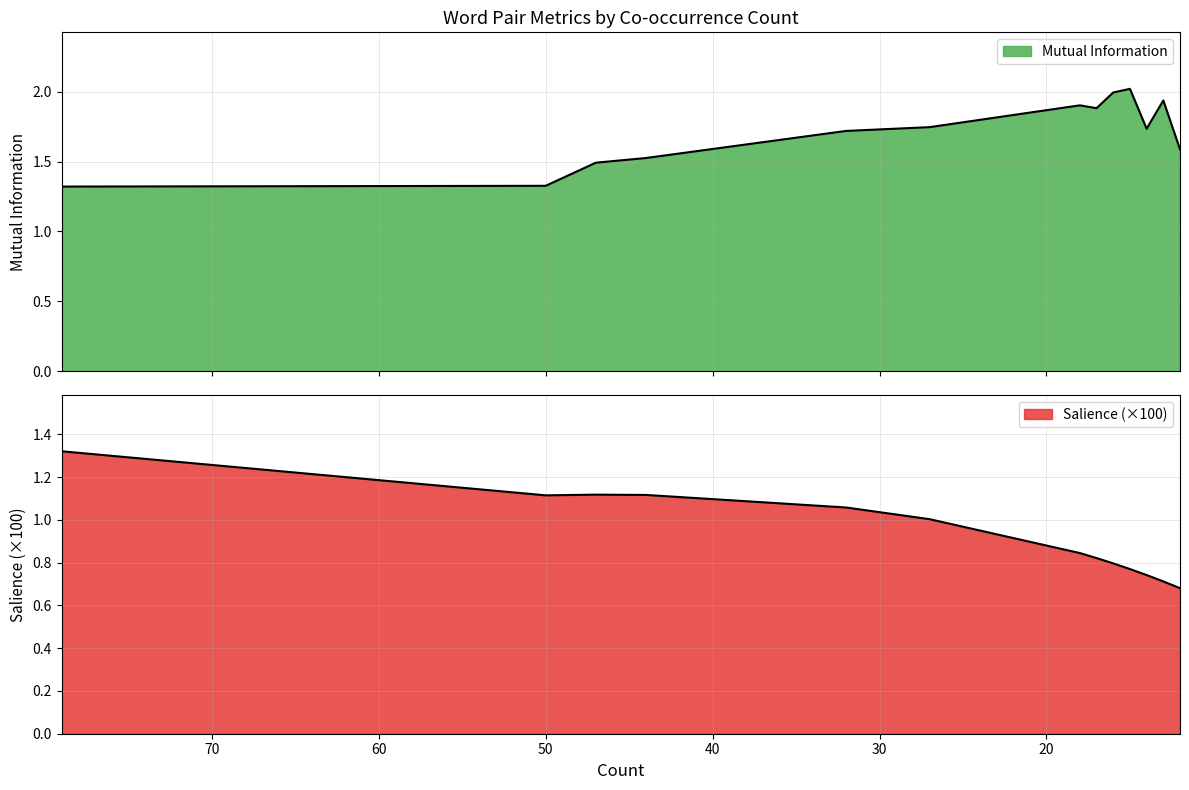

What is the value of the Salience point at the 12th from the left?

0.7